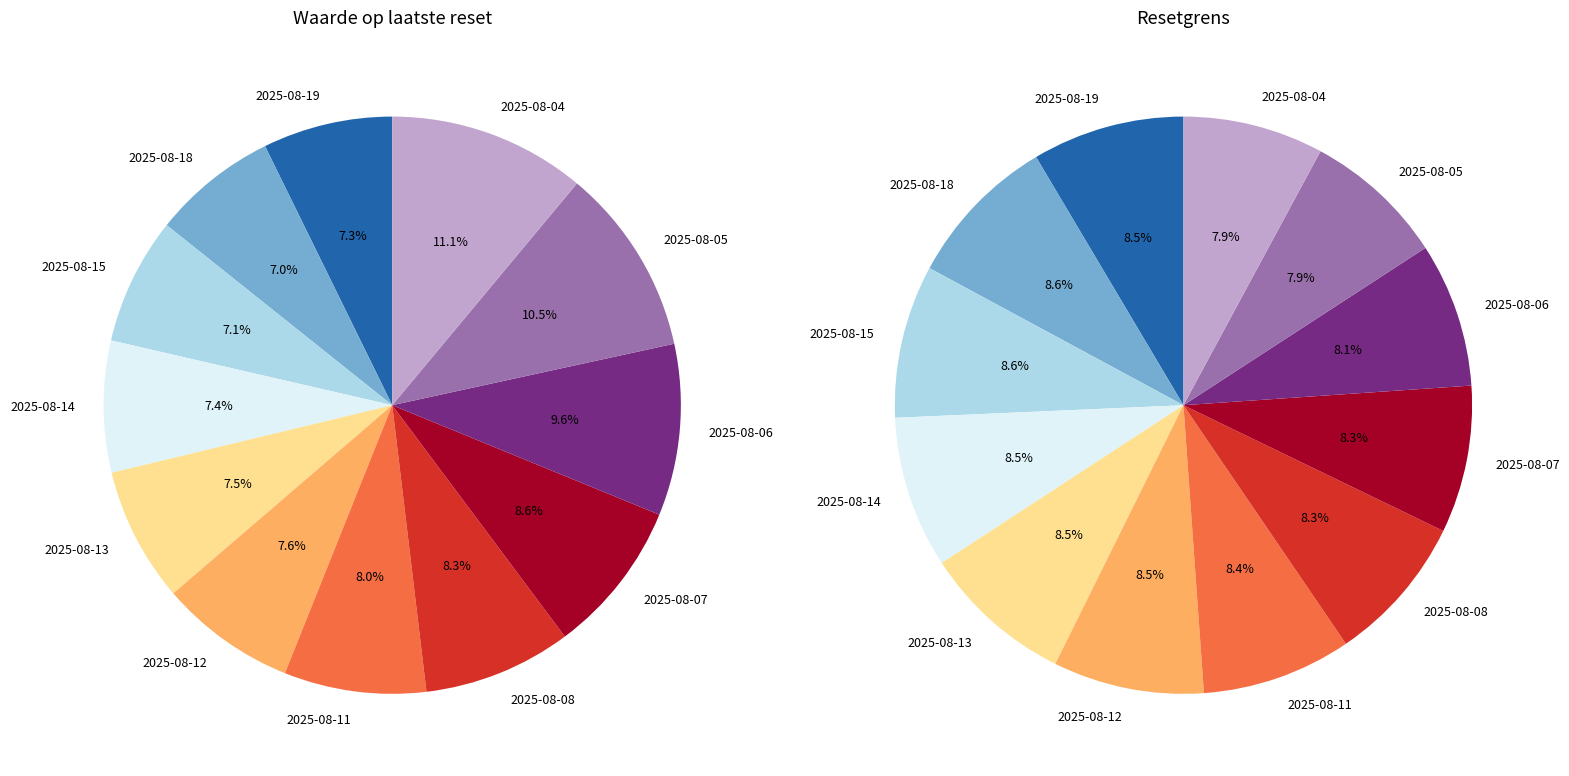

What percentage is the 2025-08-06 slice, to the nearest percent?

10%